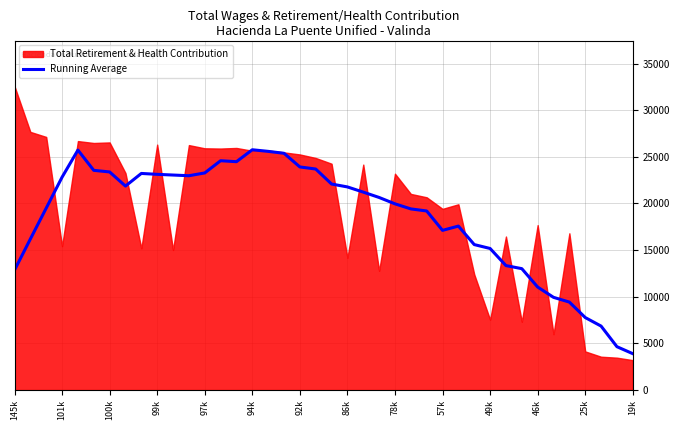

Does the chart have visible grid lines?

Yes